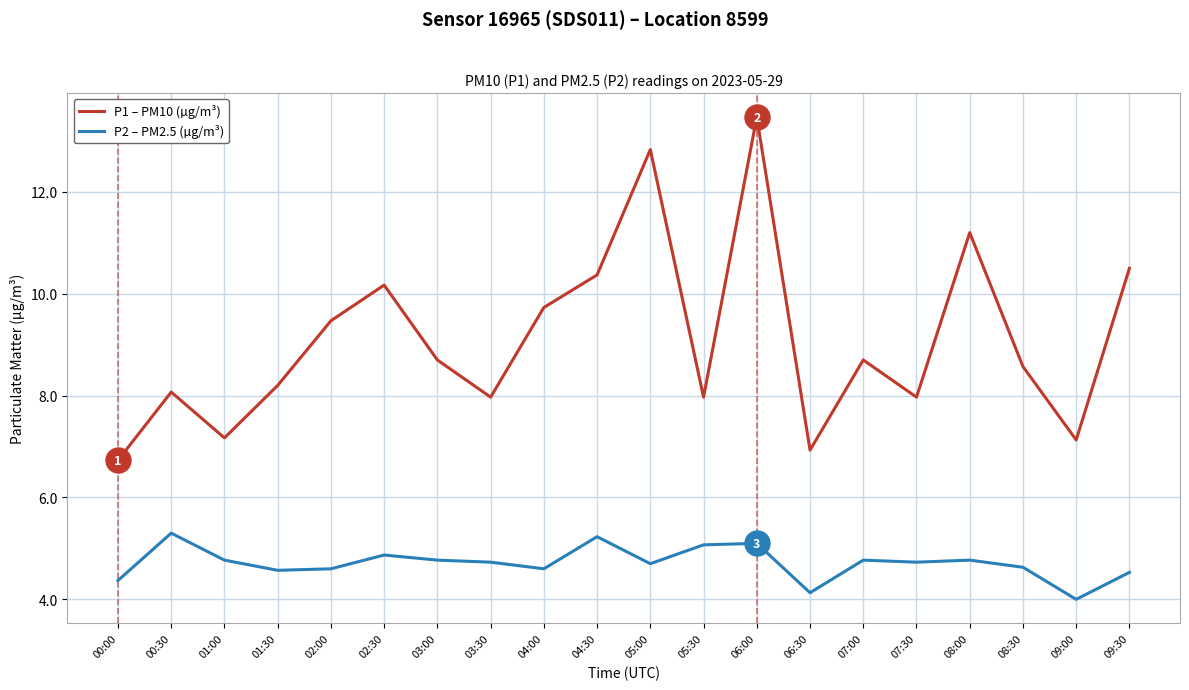

Which series has the largest range (max minus min)?

P1 – PM10 (µg/m³)